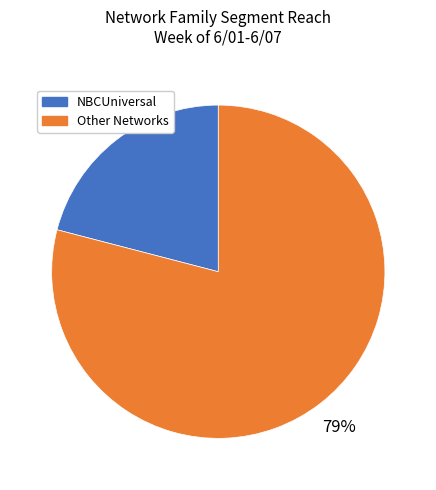

Is there a majority slice in this chart?

Yes